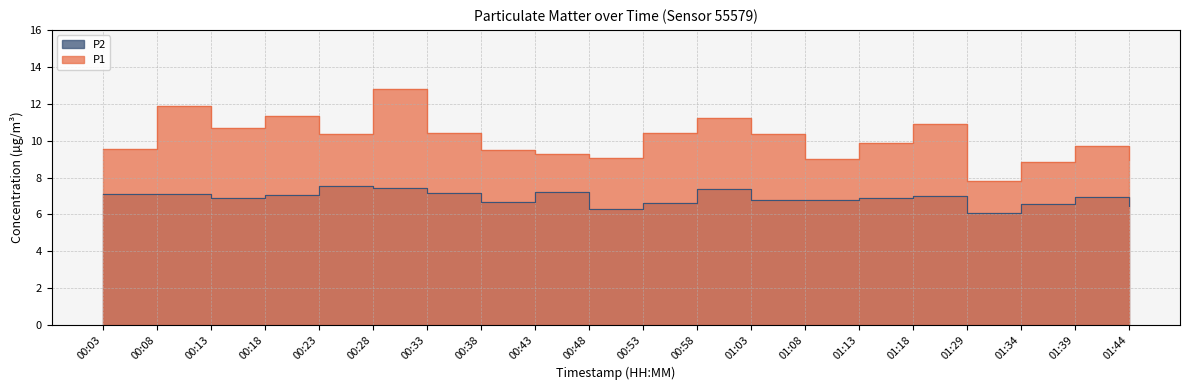

What is the difference between the P1 values at 00:18 and 01:39?

1.7